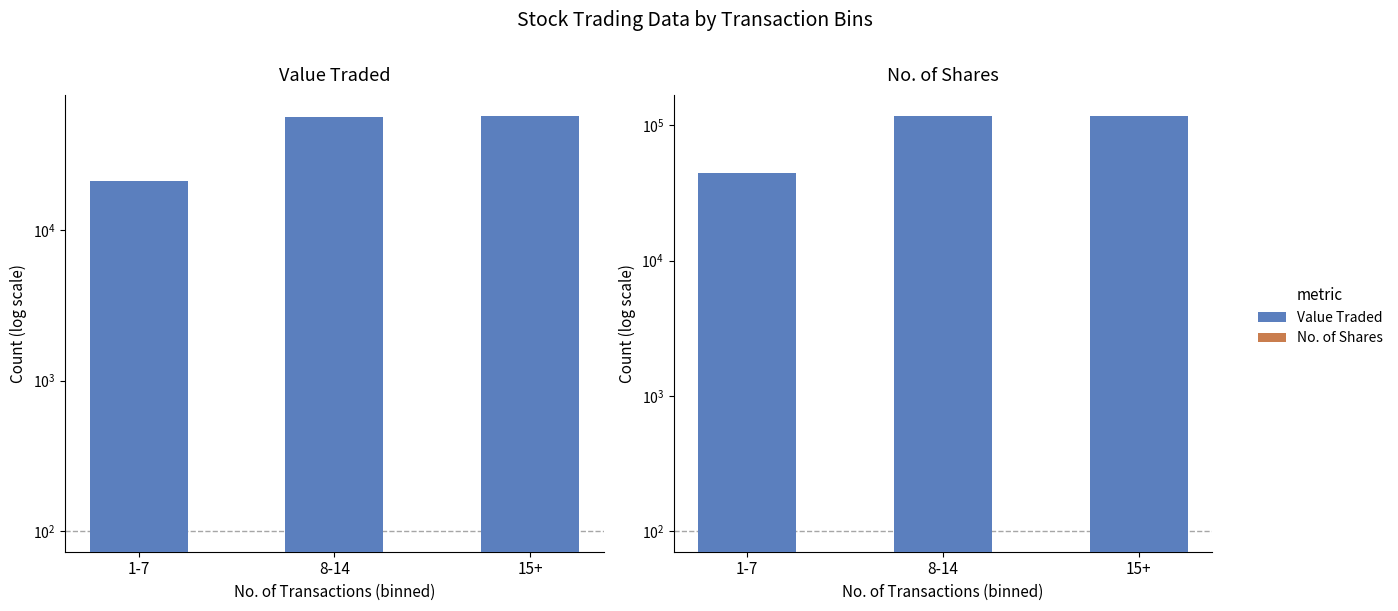

What is the highest value of the Value Traded series?

57928